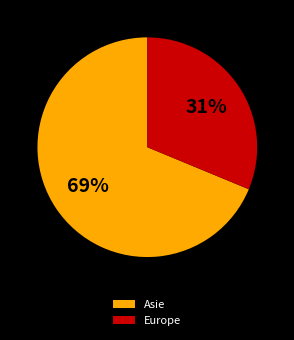

What is the smallest slice in the pie chart?

Europe